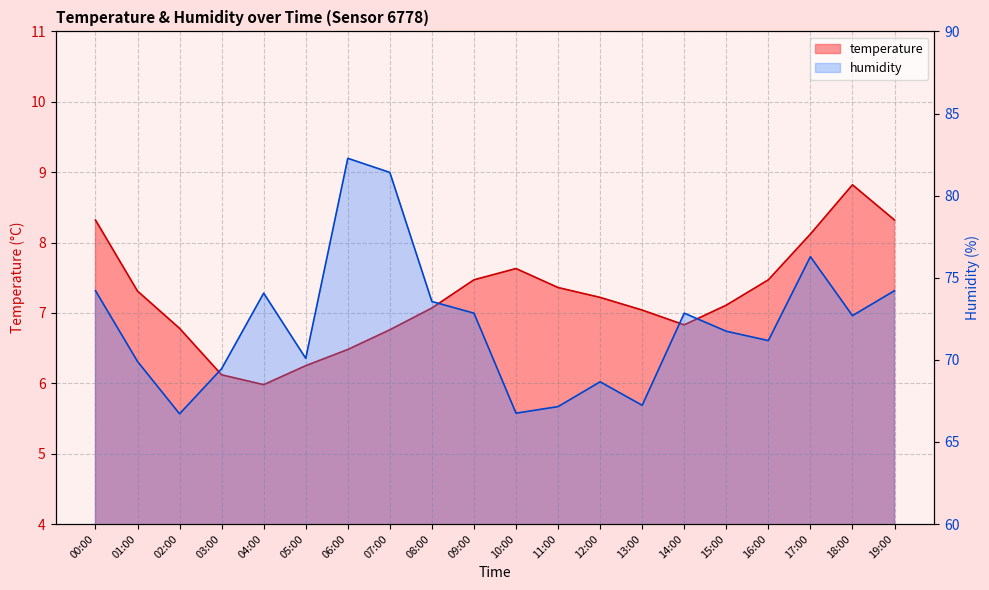

Where is the first local minimum for temperature?

04:00